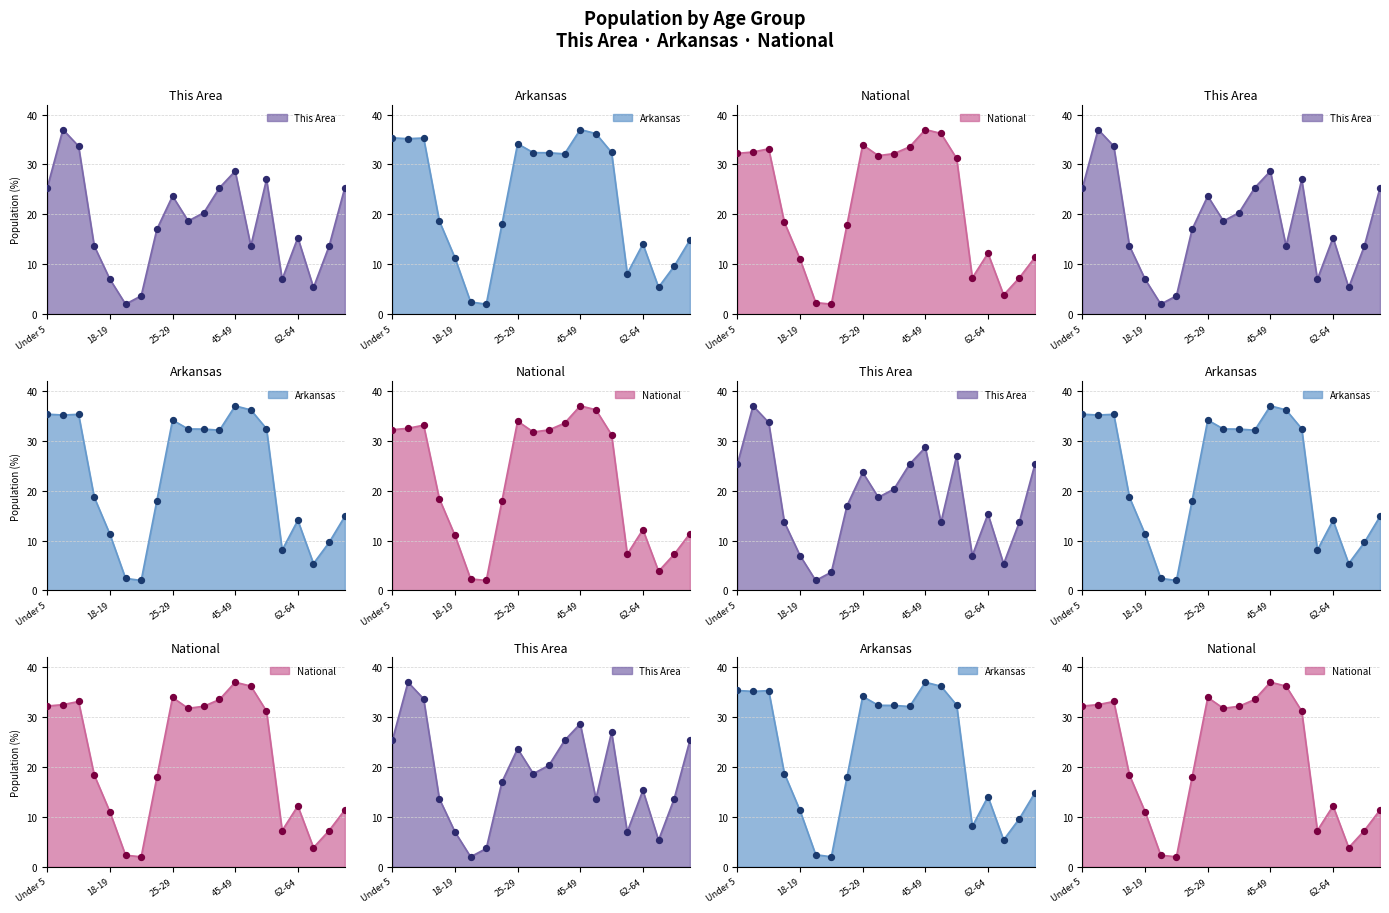

What are all the series names shown in the legend?

This Area, Arkansas, National